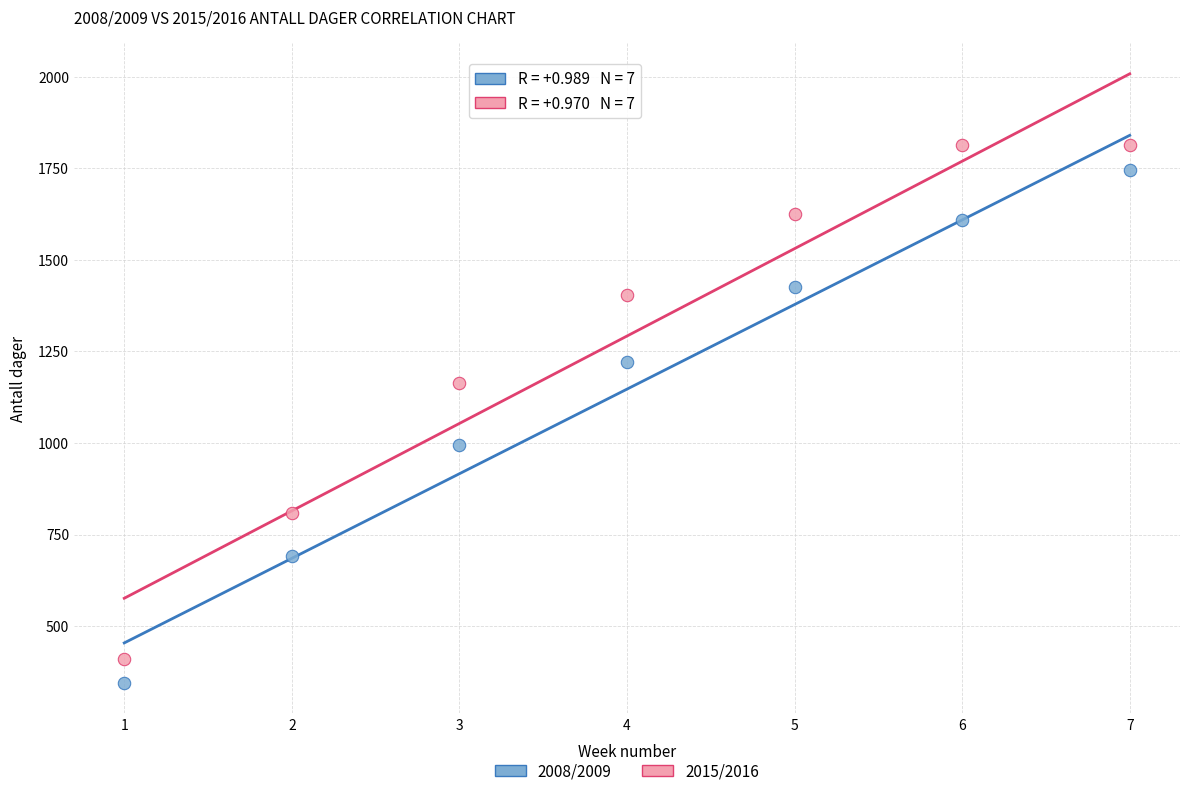

What are all the series names shown in the legend?

2008/2009, 2015/2016